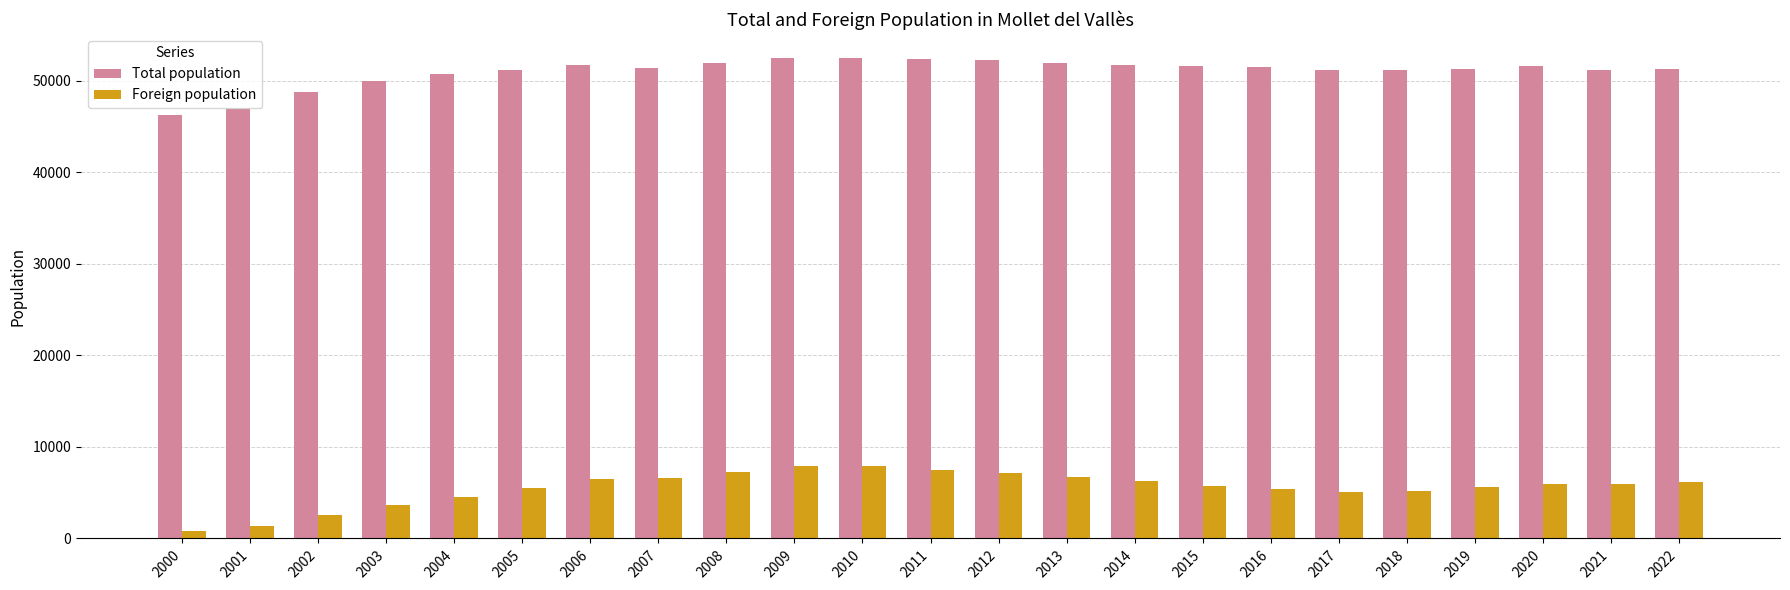

What value does the Foreign population series have at 2005, to the nearest 50?

5550